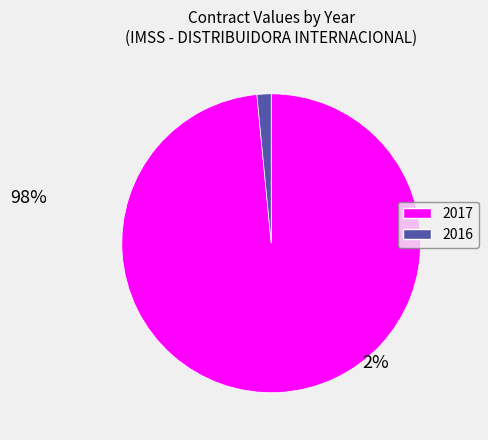

Is there any slice that represents more than half of the pie?

Yes